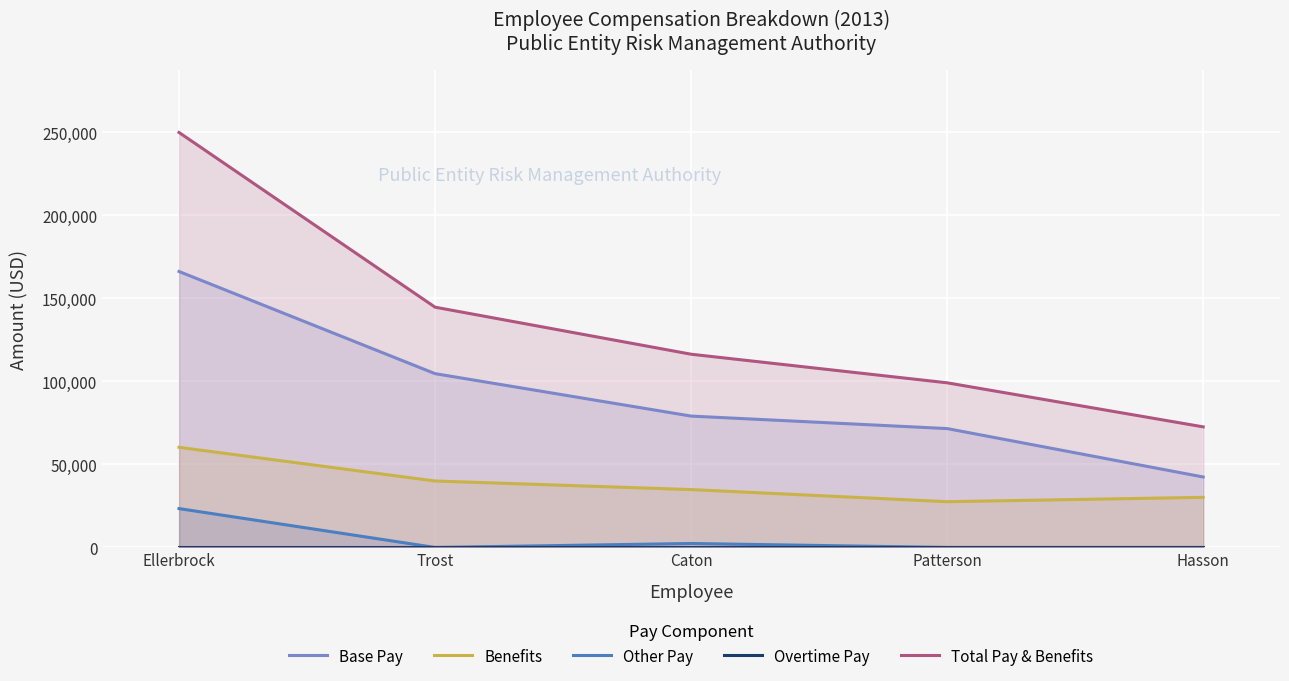

Between Caton and Ellerbrock, which is larger?

Ellerbrock